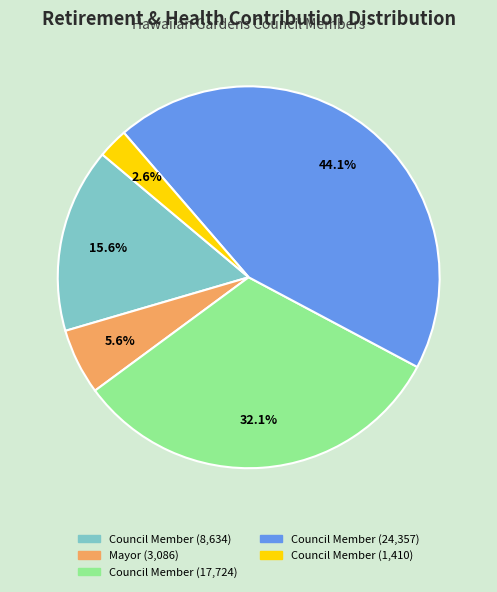

Is there any slice that represents more than half of the pie?

No